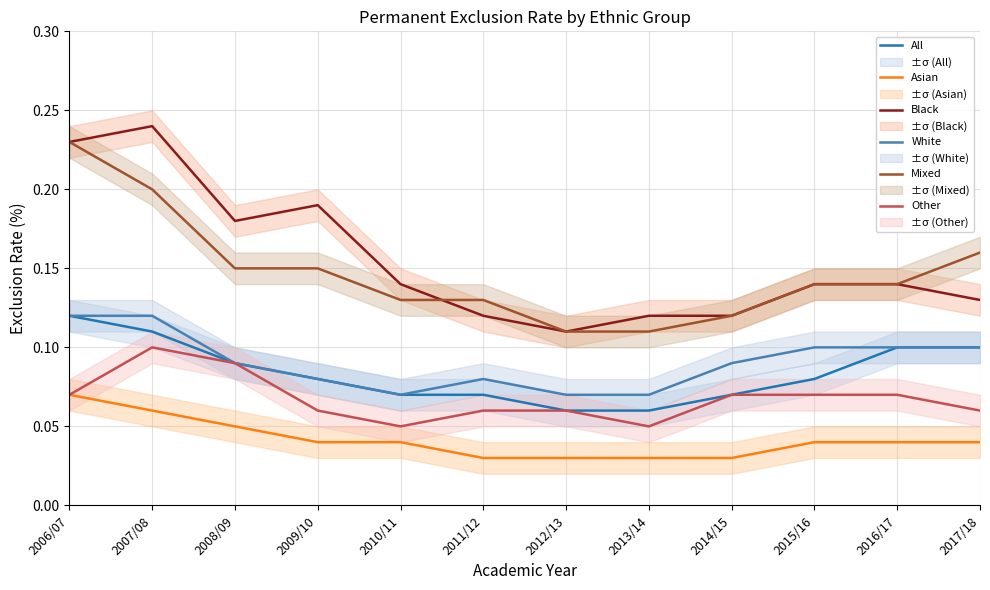

How many All values are between 0 and 1?

12